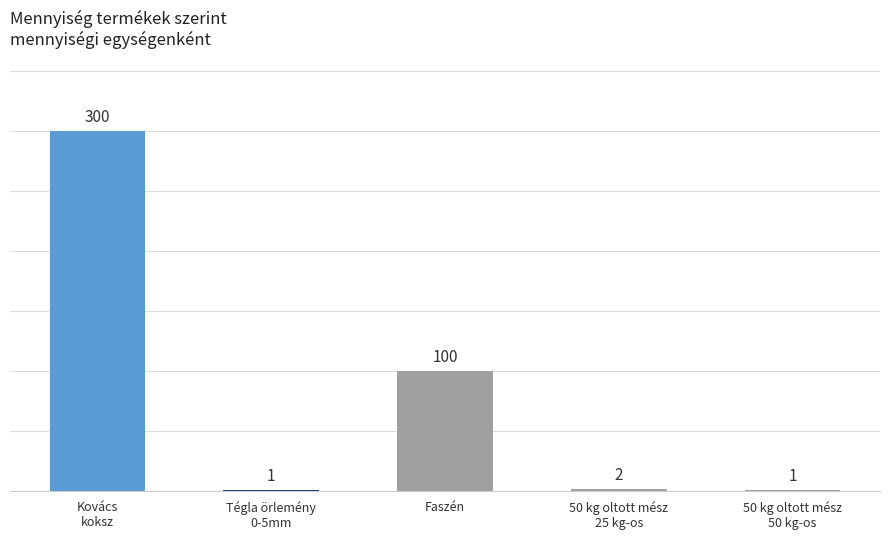

What is the value of the 1st bar from the left?

300